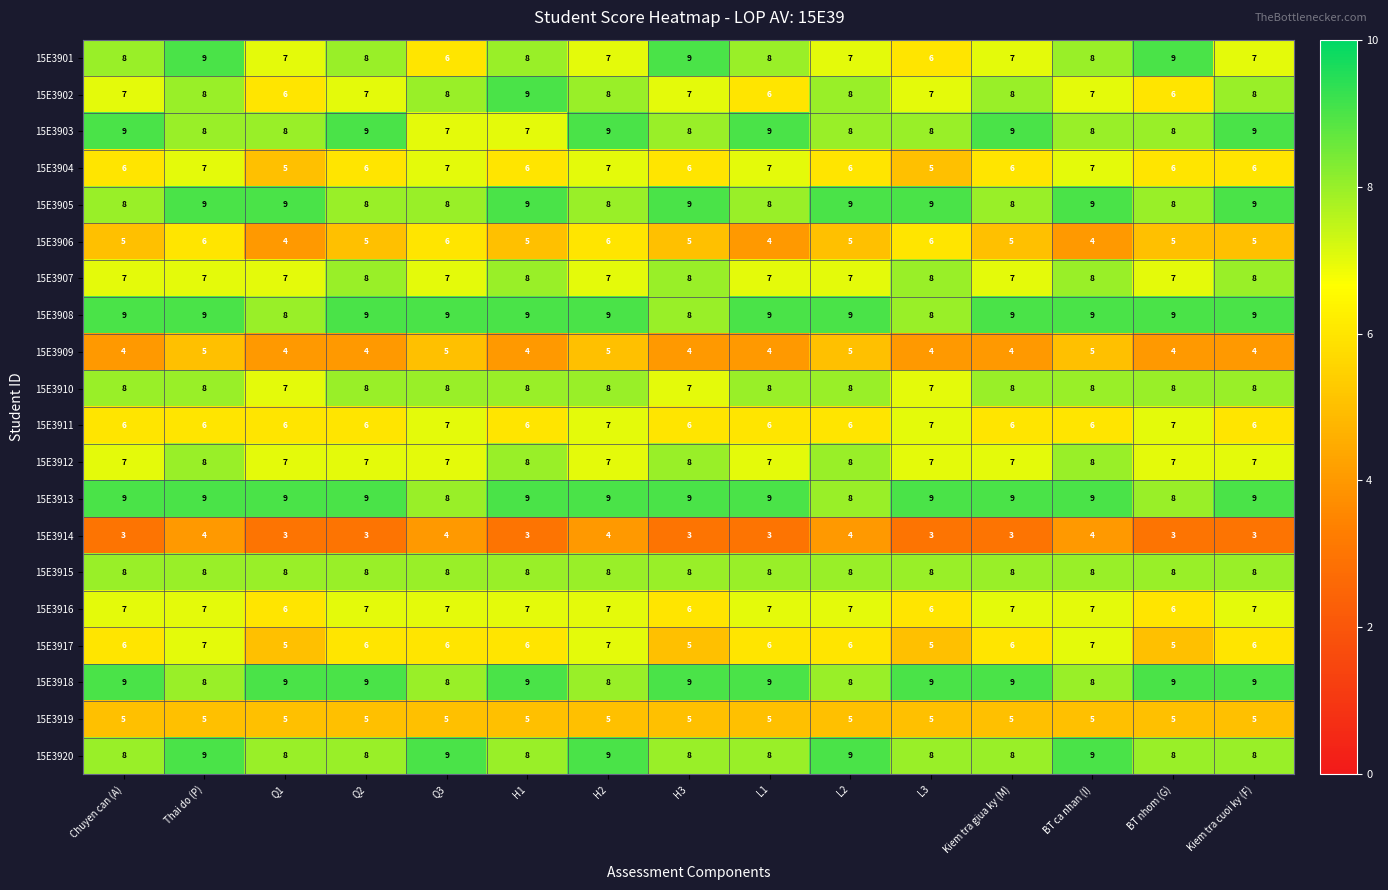

What is the minimum value for 15E3914?

3